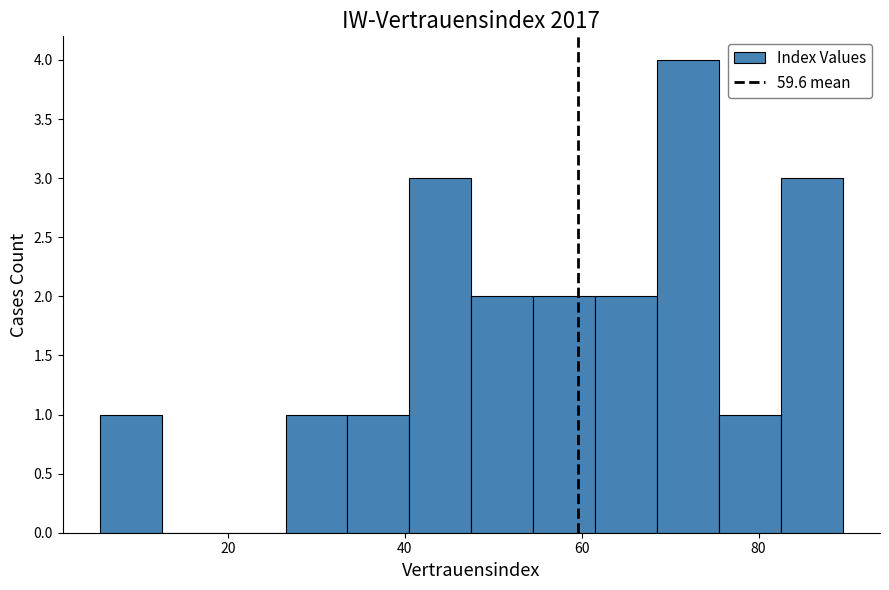

Around what value on the x-axis is the tallest bar? Give the approximate position of its centre, as read against the axis.

72